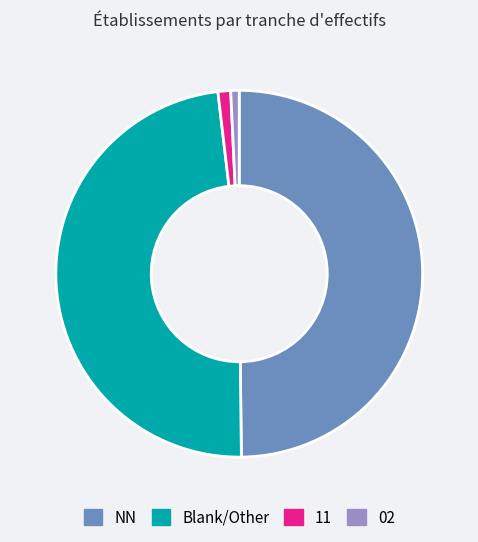

How many segments does this pie chart have?

4